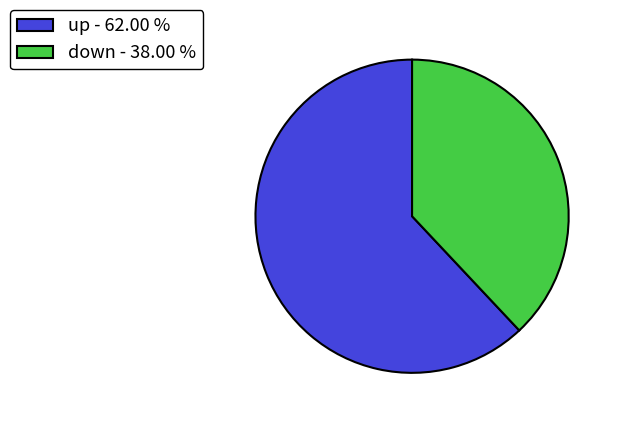

Is there any slice that represents more than half of the pie?

Yes